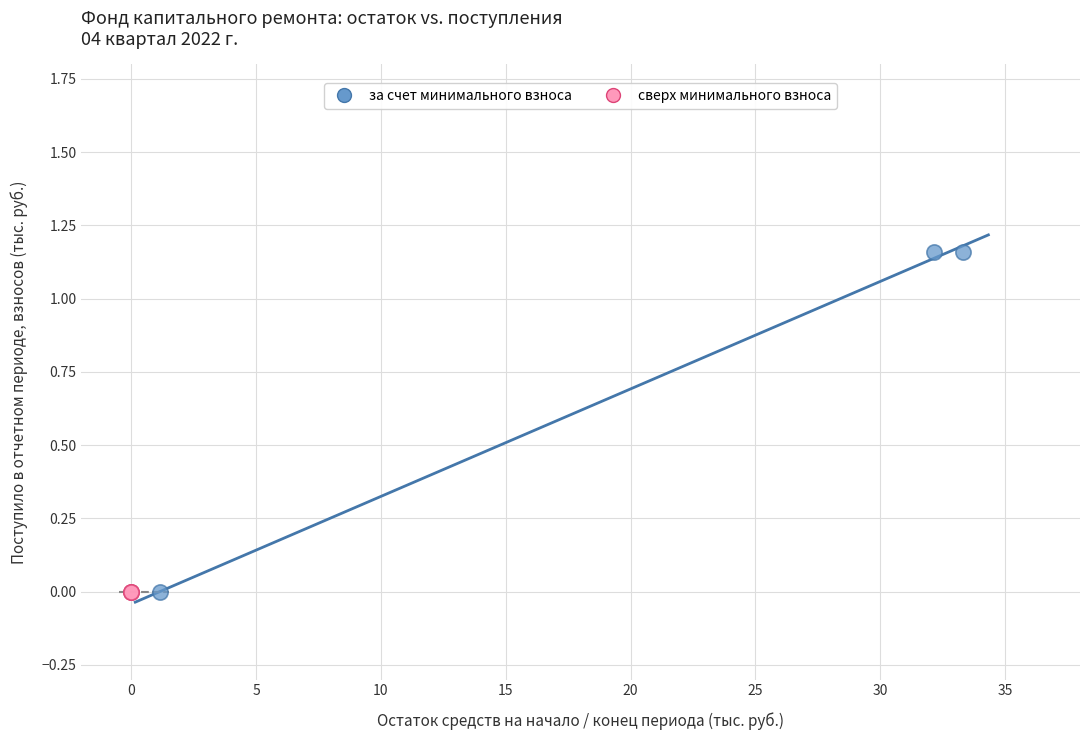

Which series contains the highest Y value?

за счет минимального взноса